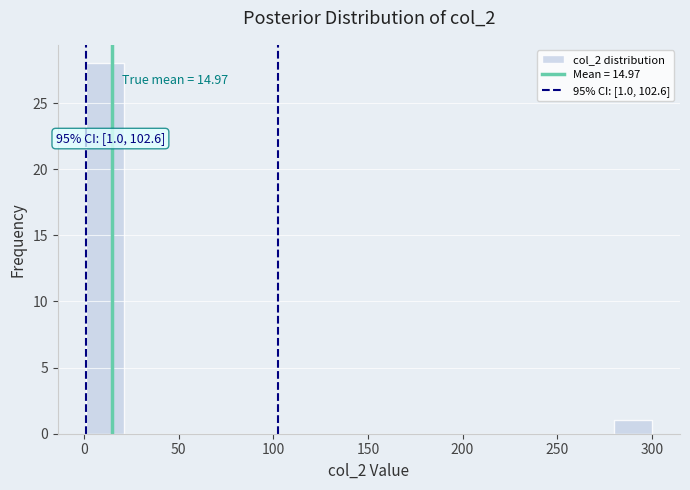

Around what value on the x-axis is the tallest bar? Give the approximate position of its centre, as read against the axis.

10